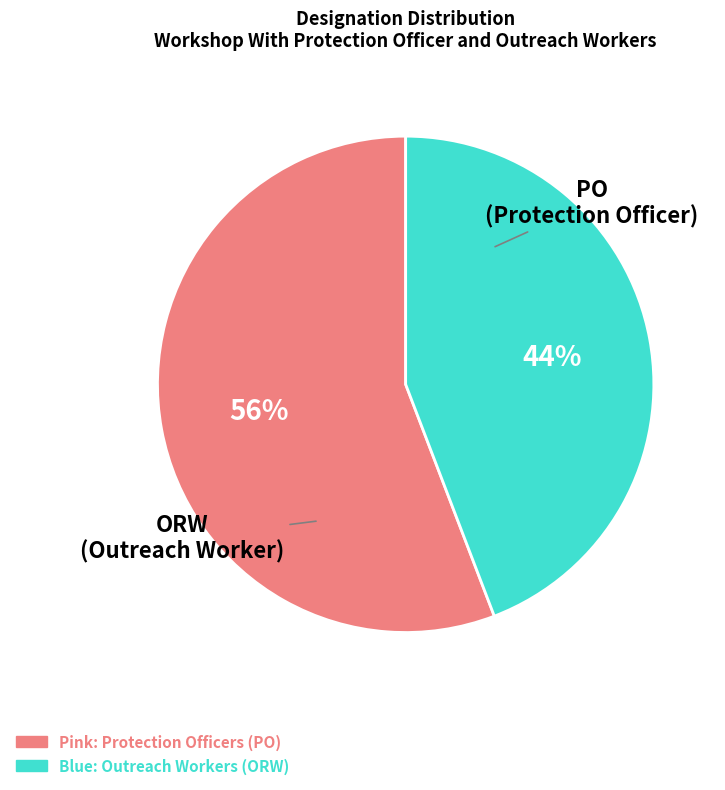

To the nearest percent, what is the difference between the largest and smallest slice percentages?

12%